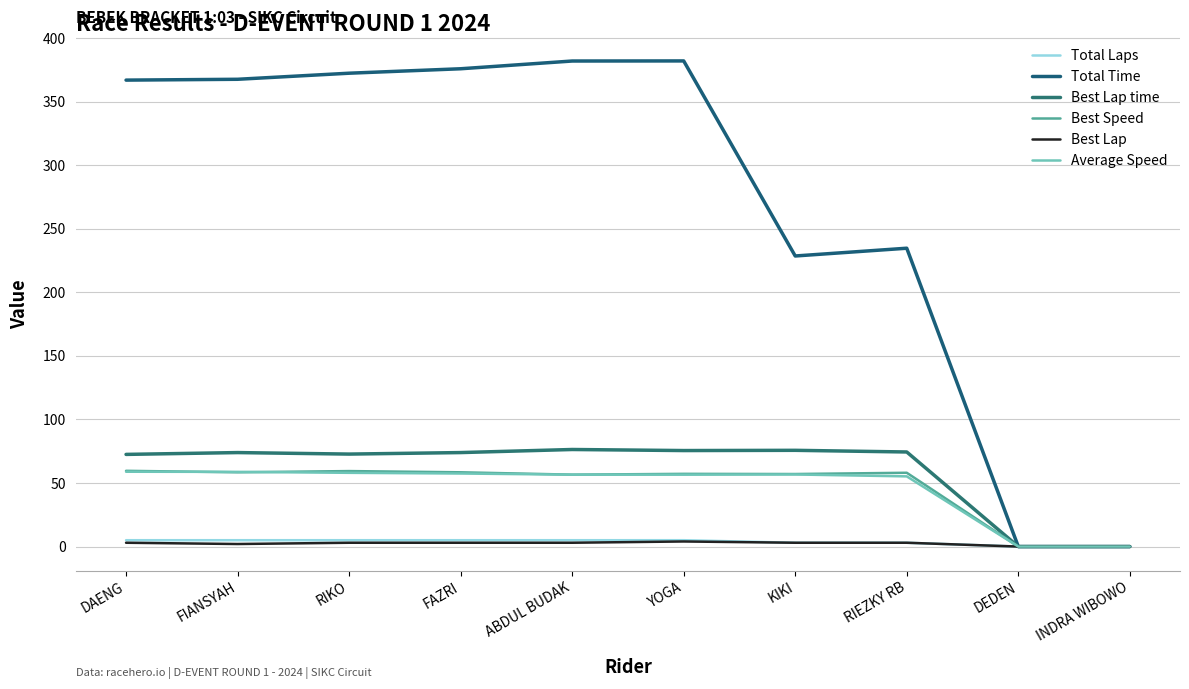

What is the label of the 10th point from the left?

INDRA WIBOWO